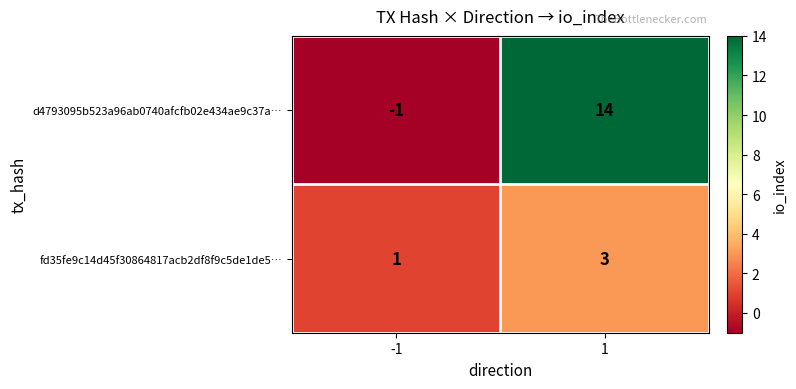

True or false: fd35fe9c14d45f30864817acb2df8f9c5de1de5… has a value of 0 at -1.

False